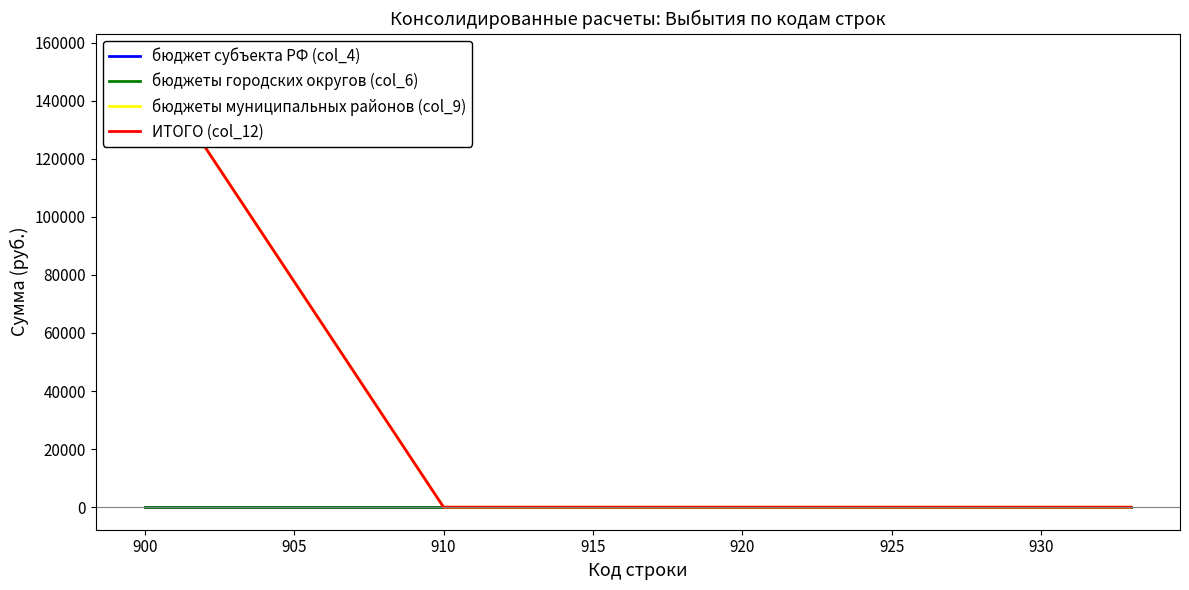

Is this an area chart (filled region under the line)?

No